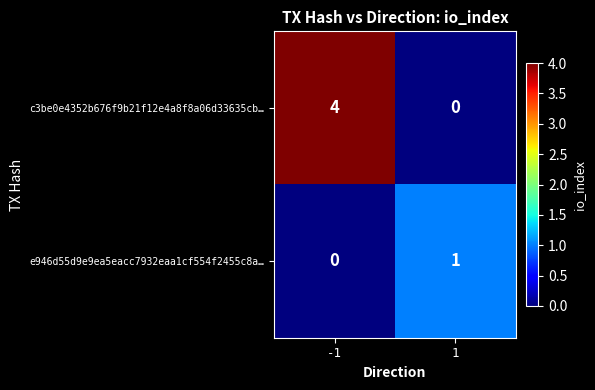

Reading right to left, transcribe all the data shown in this chart.

c3be0e4352b676f9b21f12e4a8f8a06d33635cb…: 0	4
e946d55d9e9ea5eacc7932eaa1cf554f2455c8a…: 1	0